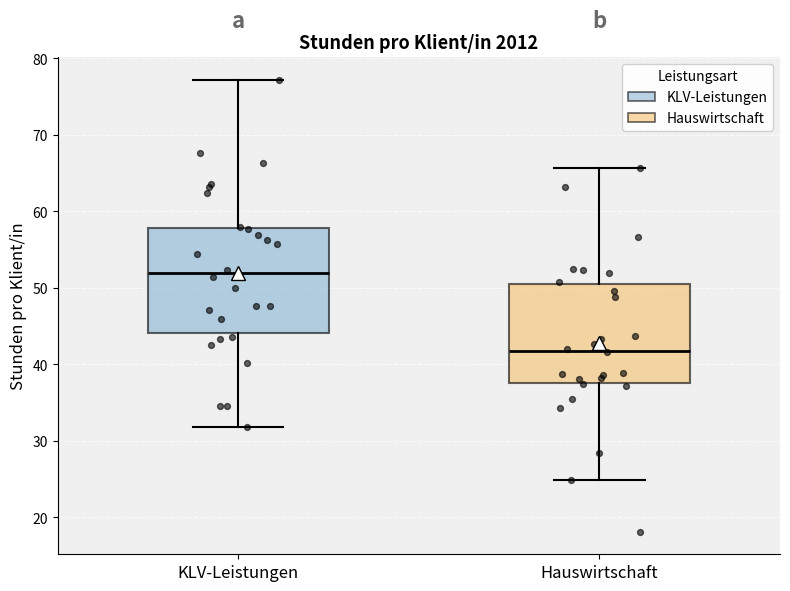

Reading left to right, transcribe this box plot: for each box, give where its median line is, the range the box spans, and where its two whiskers end, as read against the y-axis. The values are not printed on the chart, so give them approximately, as read against the axis.

KLV-Leistungen: median 52, box 44 to 58, whiskers 32 to 77
Hauswirtschaft: median 42, box 38 to 50, whiskers 25 to 66